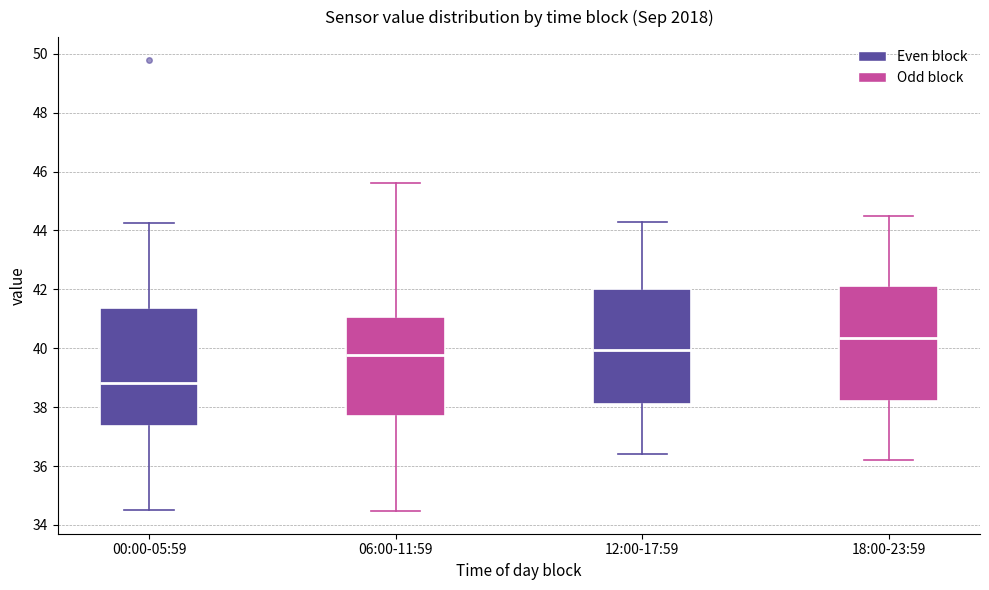

Which box's median line is the highest?

18:00-23:59